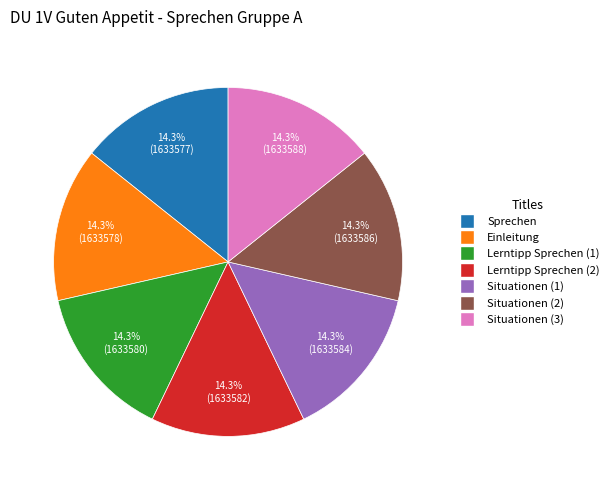

Is there any slice that represents more than half of the pie?

No